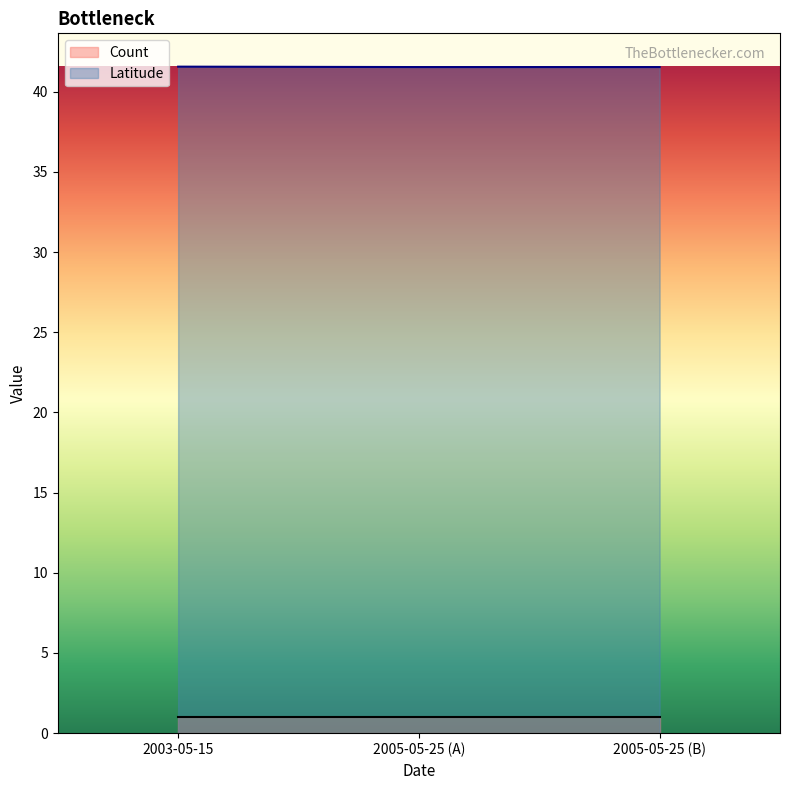

What is the value of the 1st point from the left?

41.6